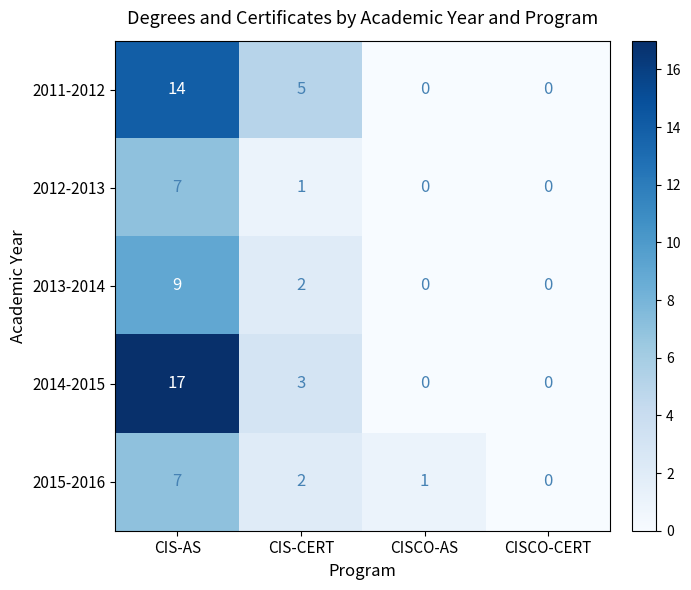

What is the total value across all series at CIS-CERT?

13